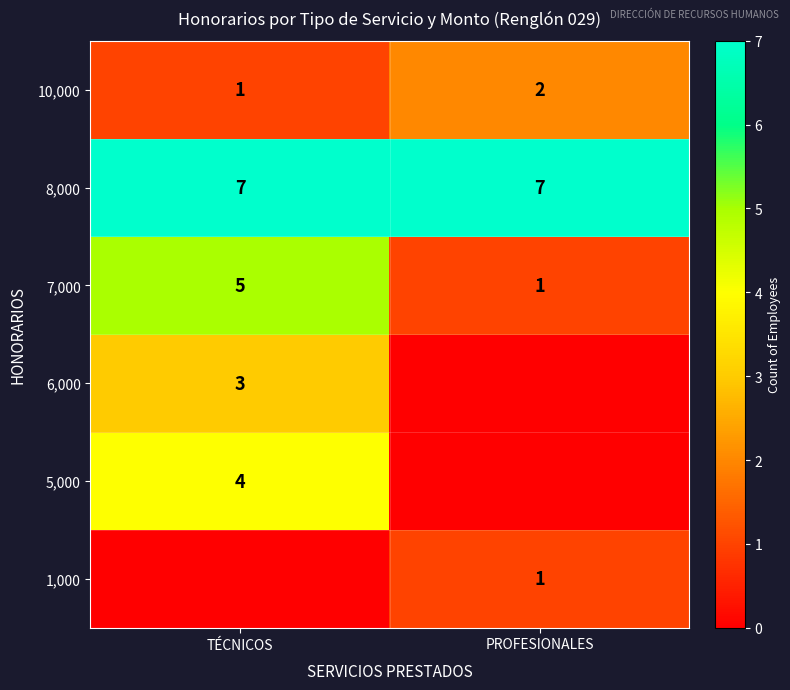

What is the sum of all 10,000 values?

3